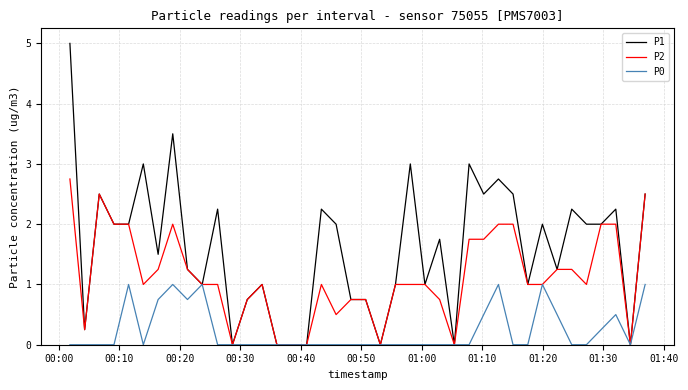

Which series has the largest range (max minus min)?

P1